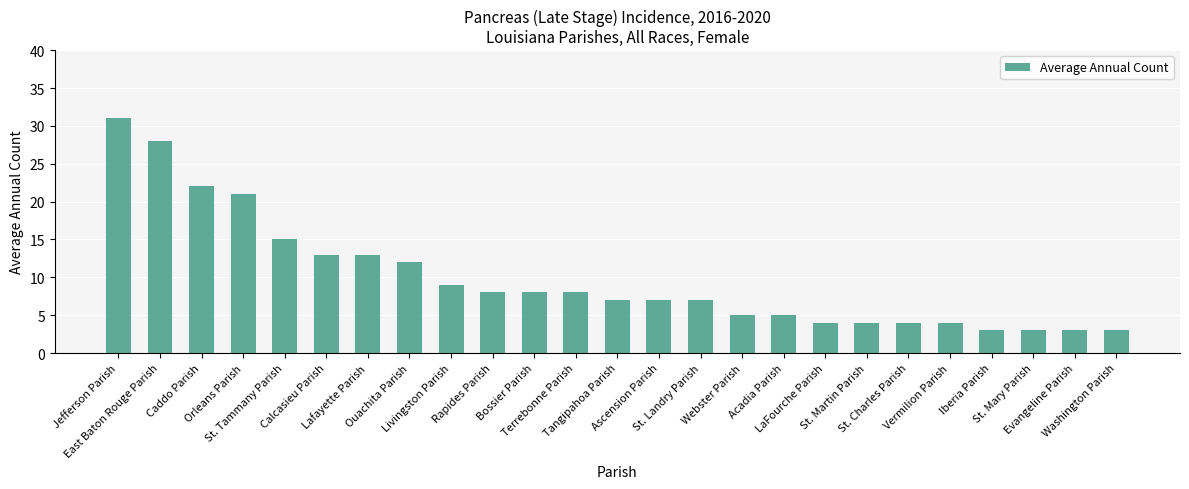

At which label is the value closest to 17?

St. Tammany Parish